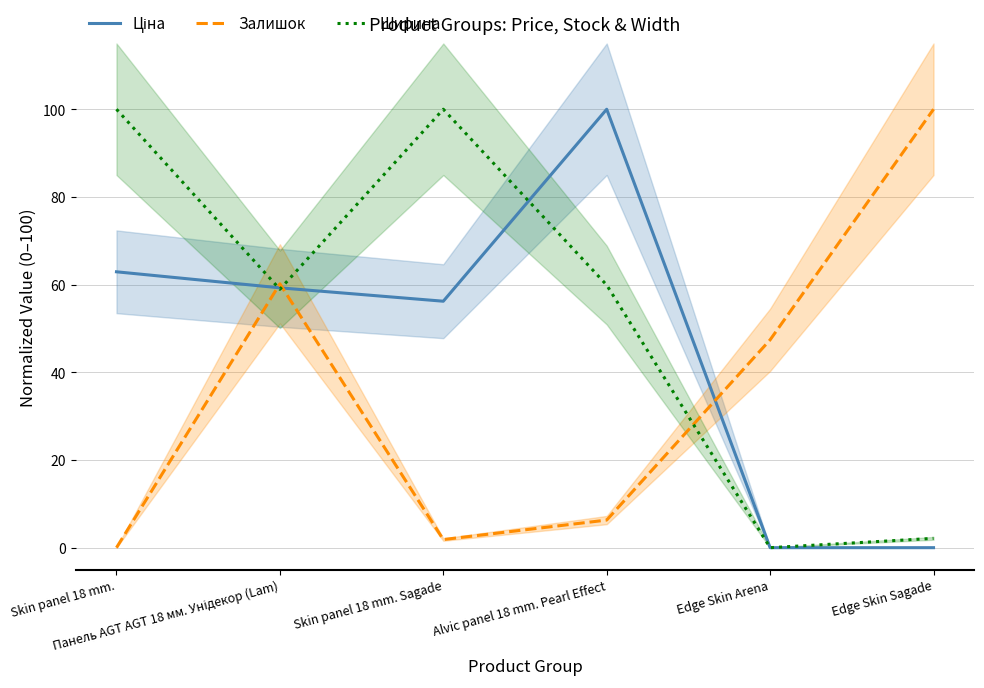

Between Skin panel 18 mm. Sagade and Edge Skin Sagade, which series saw the biggest shift?

Залишок